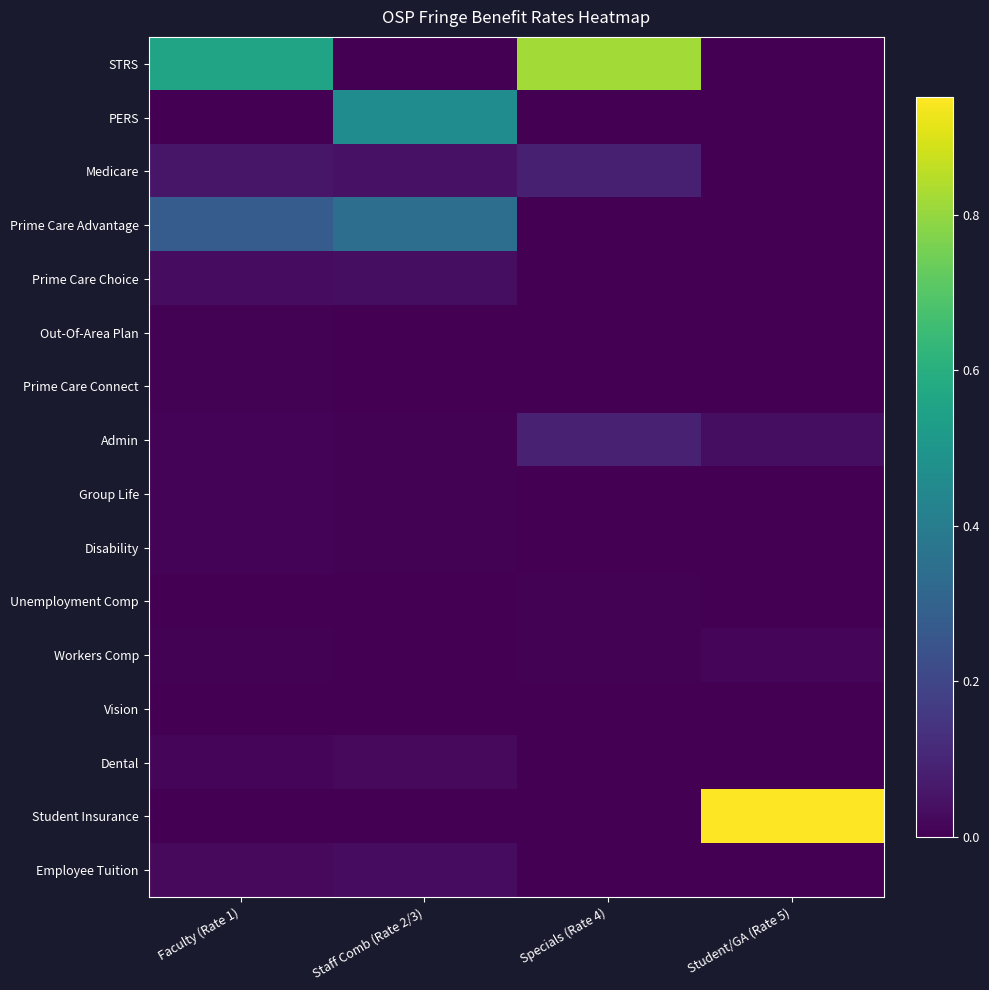

Rank the series at Specials (Rate 4) from highest to lowest value.

STRS, Admin, Medicare, Unemployment Comp, Workers Comp, PERS, Prime Care Advantage, Prime Care Choice, Out-Of-Area Plan, Prime Care Connect, Group Life, Disability, Vision, Dental, Student Insurance, Employee Tuition